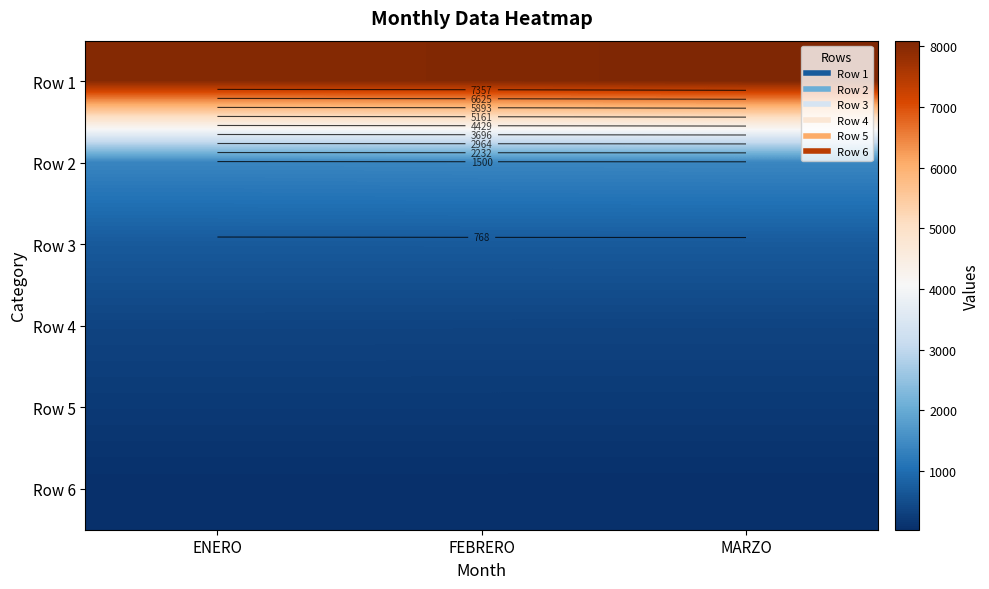

At how many categories does at least one series exceed 2228?

3